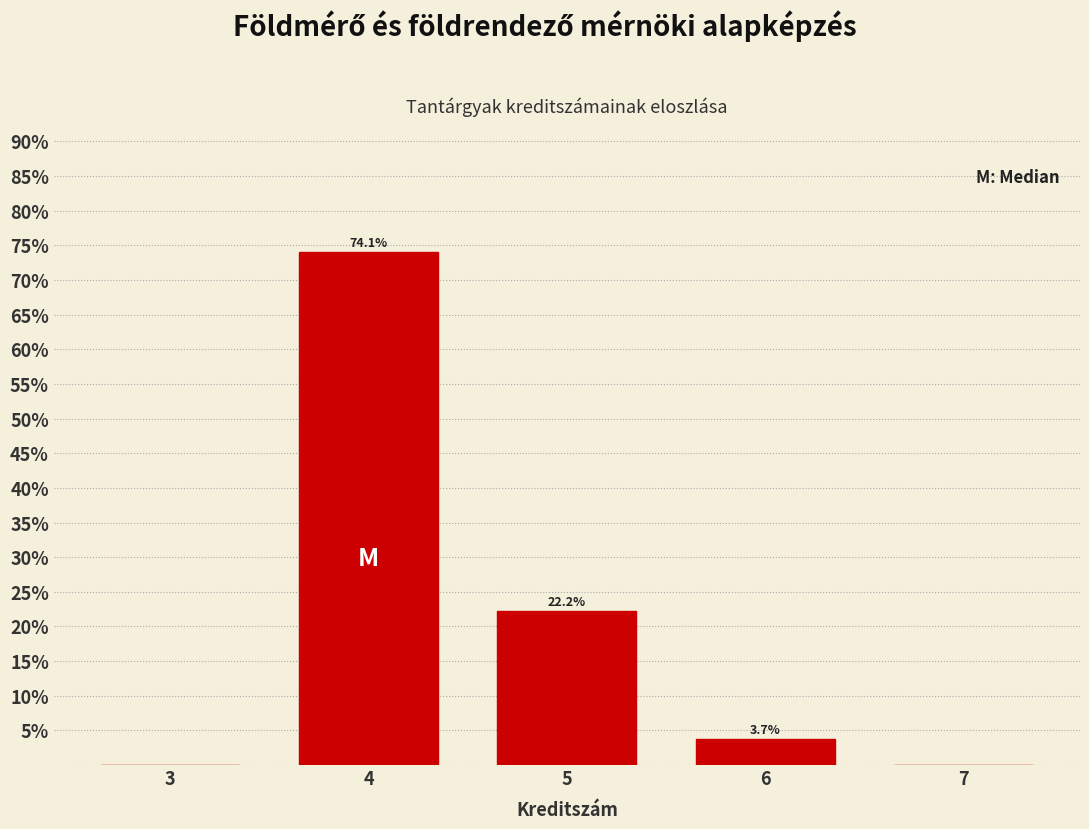

Reading left to right, what are all the values shown in this chart?

3=0.0	4=74.1	5=22.2	6=3.7	7=0.0